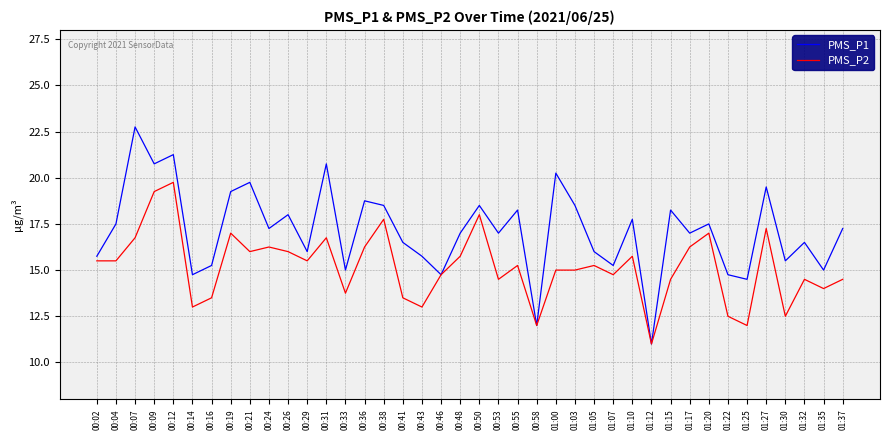

At which category is the sum across all series the highest?

00:12